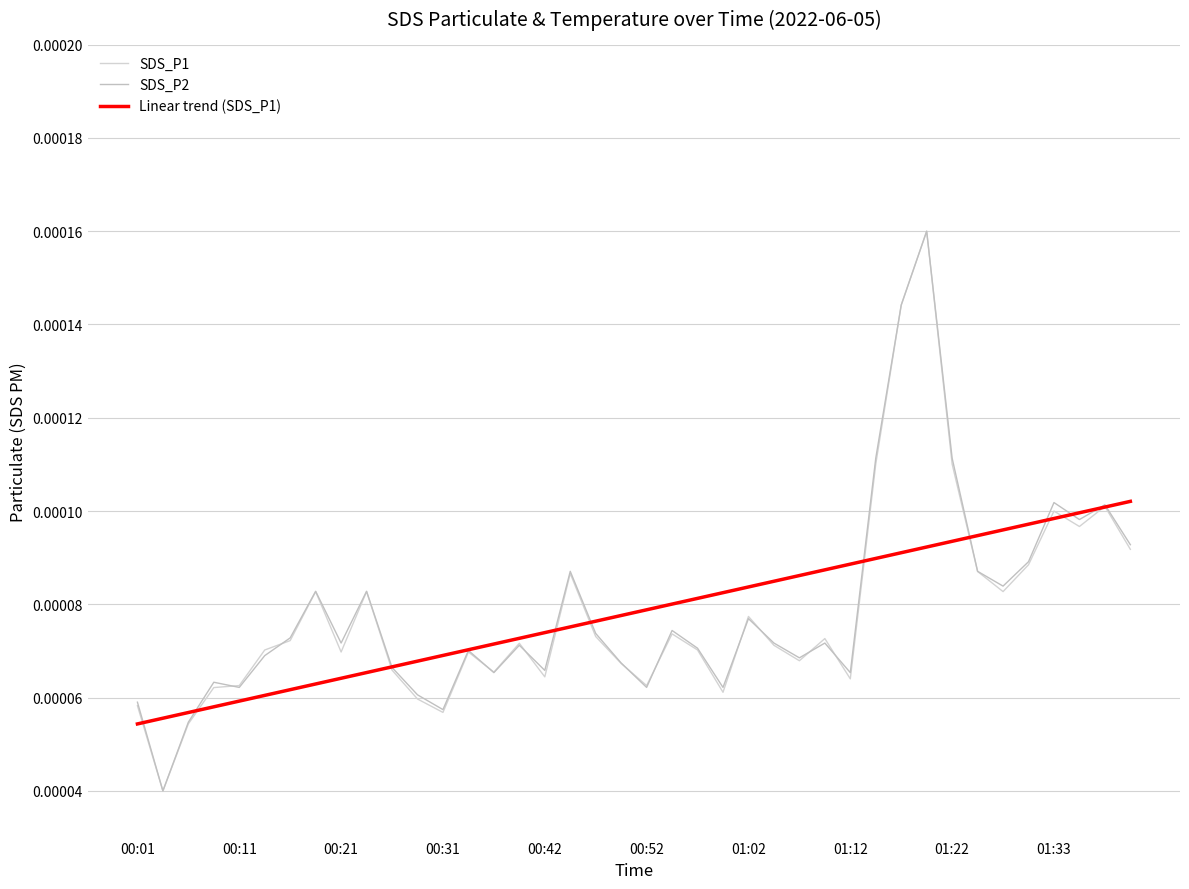

True or false: Linear trend (SDS_P1) has more than 1 points higher than both neighbors.

False